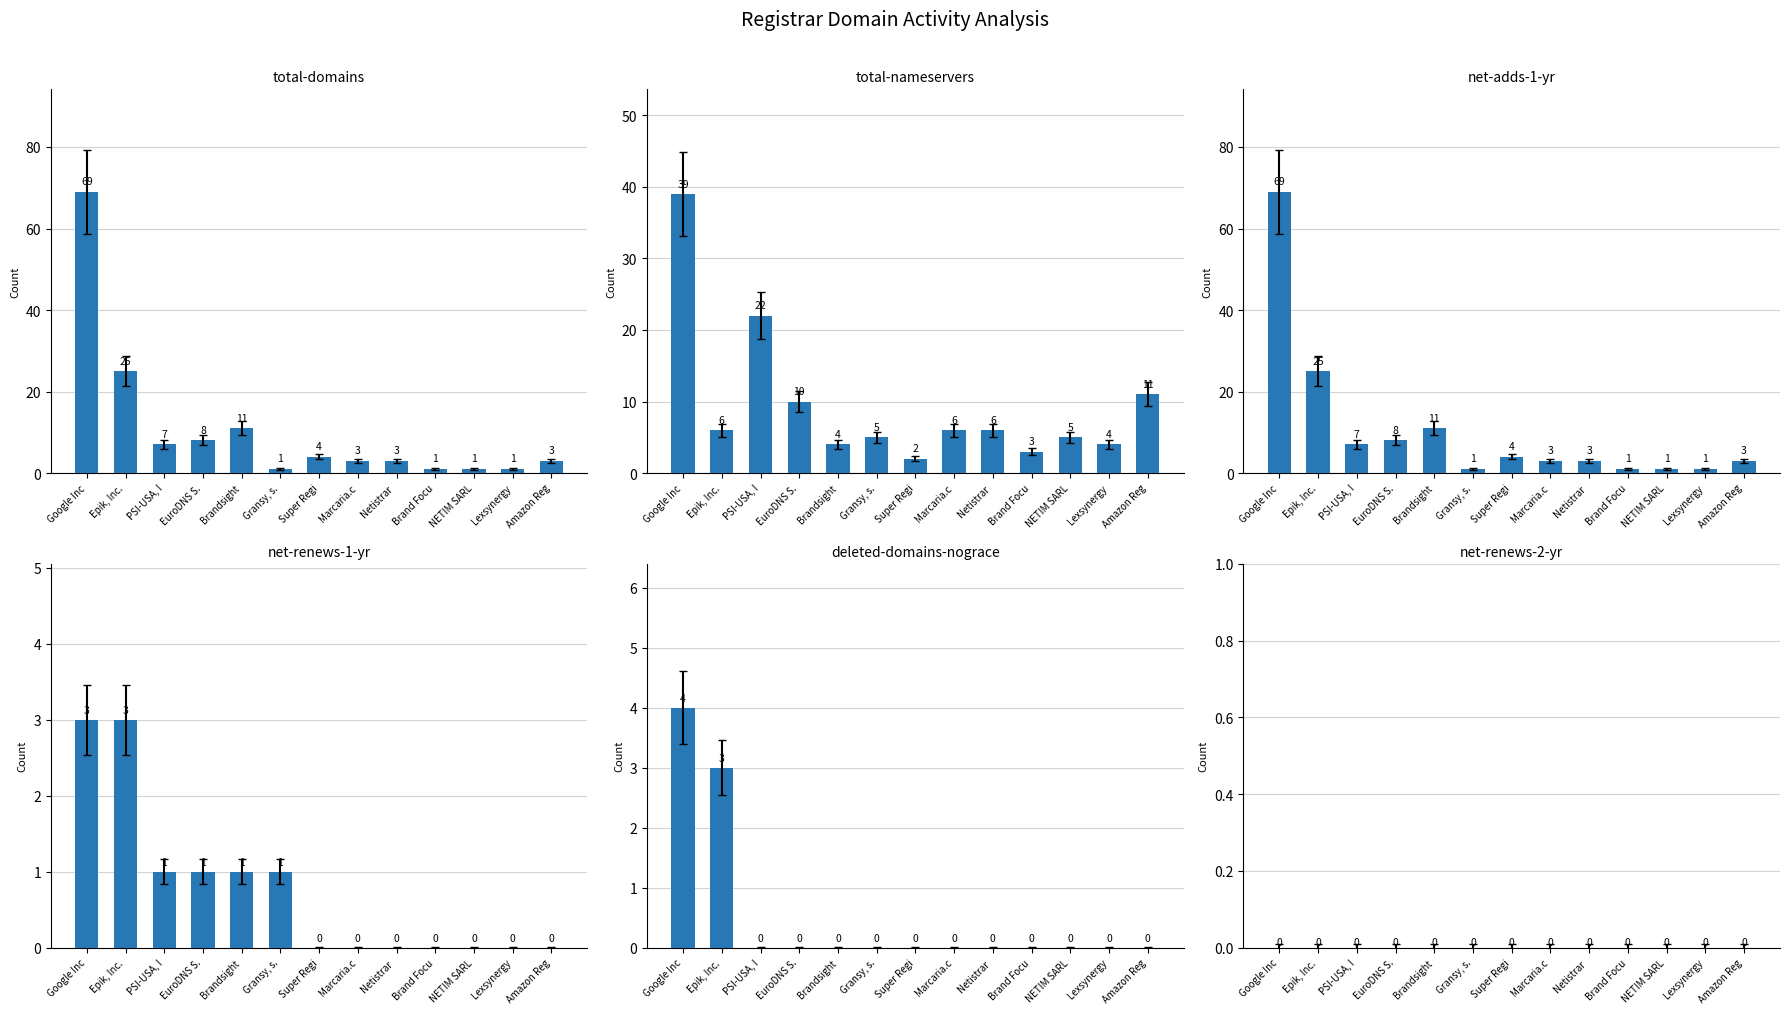

The value of total-domains at Brand Focu is 0. True or false?

False